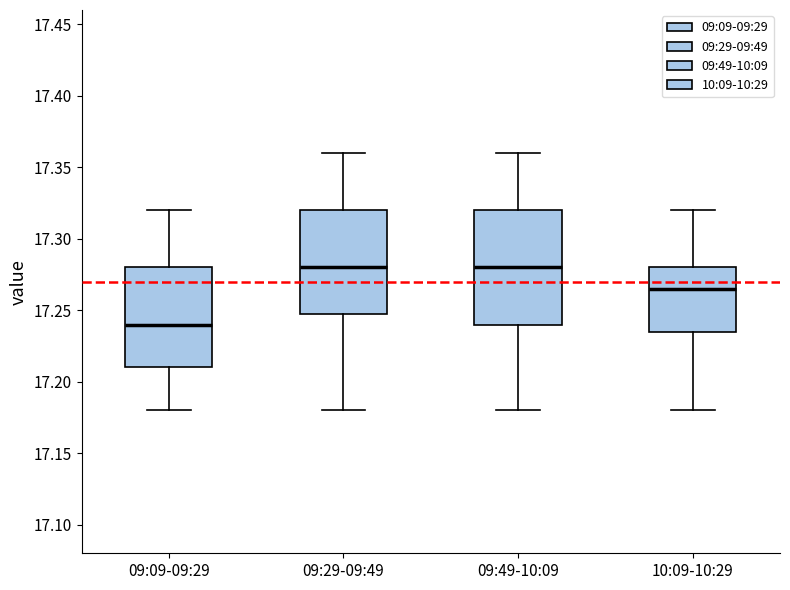

Comparing the boxes themselves (not the whiskers), which one is the tallest?

09:49-10:09